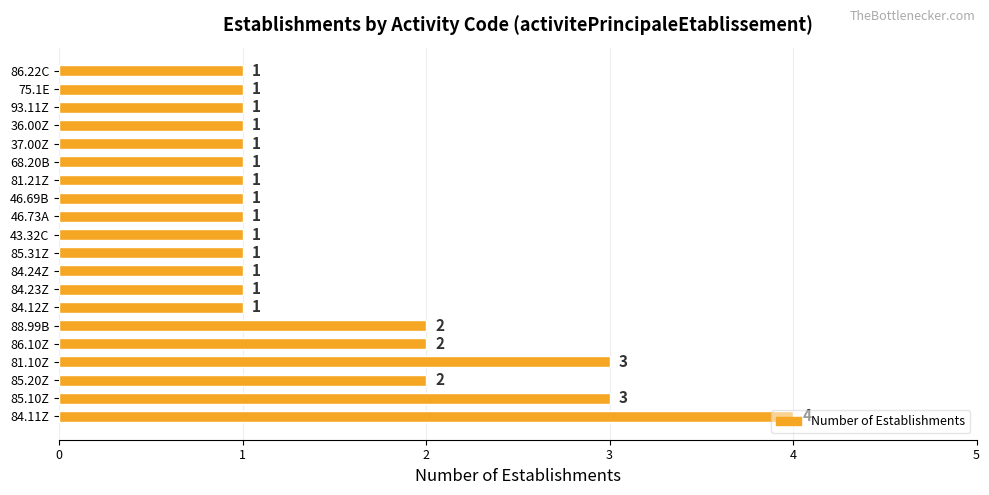

The value at 84.24Z is 2. True or false?

False